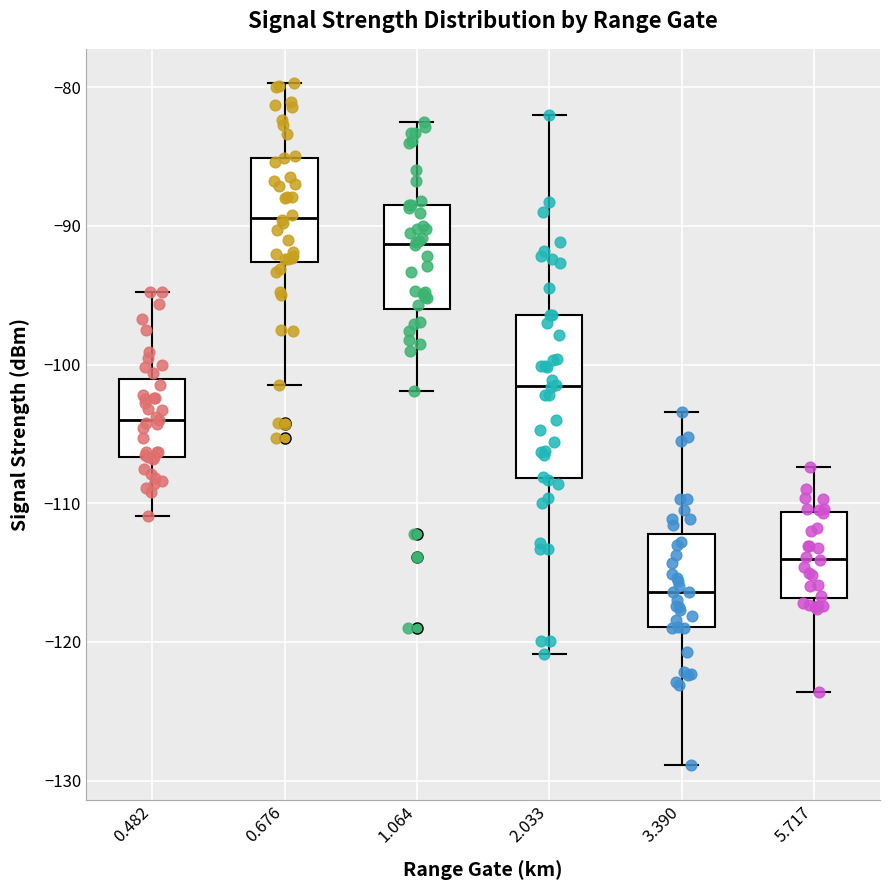

Reading left to right, read every box against the y-axis: the position of its median line, the range the box covers, and the ends of its whiskers. The values are not printed on the chart, so give them approximately, as read against the axis.

0.482: median -104, box -107 to -101, whiskers -111 to -95
0.676: median -89, box -93 to -85, whiskers -101 to -80
1.064: median -91, box -96 to -88, whiskers -102 to -82
2.033: median -102, box -108 to -96, whiskers -121 to -82
3.390: median -116, box -119 to -112, whiskers -129 to -103
5.717: median -114, box -117 to -111, whiskers -124 to -107